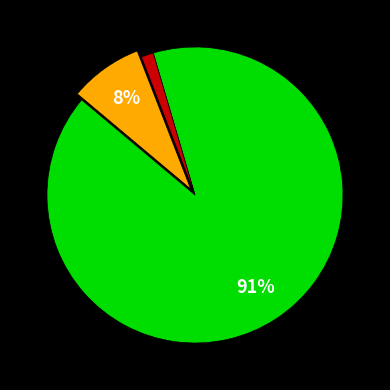

To the nearest percent, what is the average slice percentage?

33%